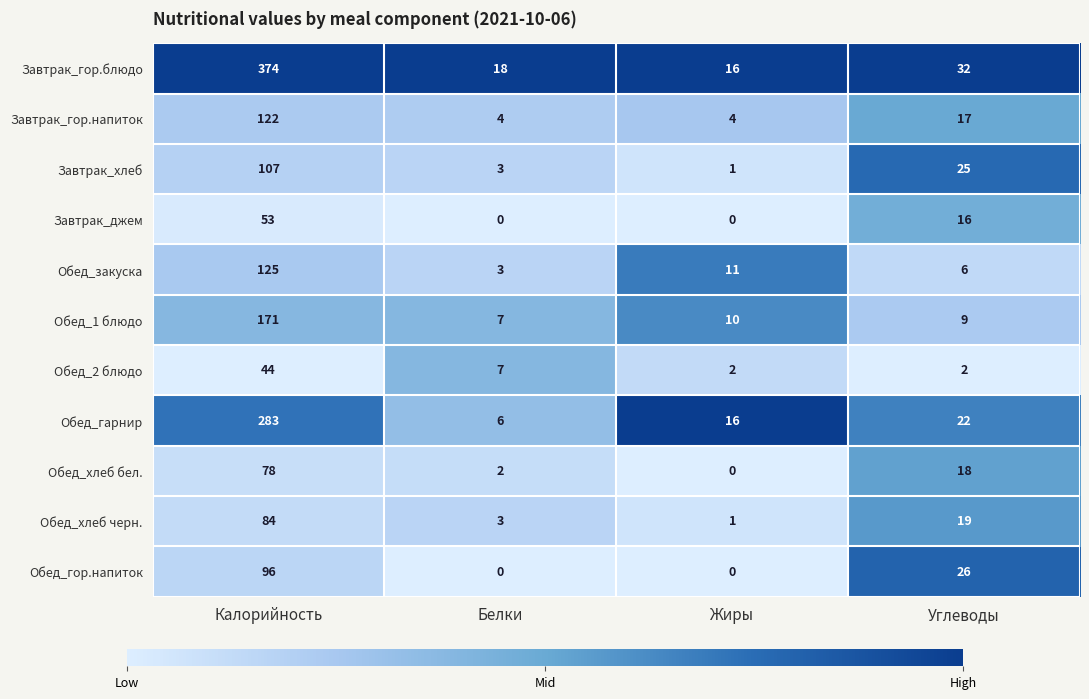

How many categories are shown in the chart?

4